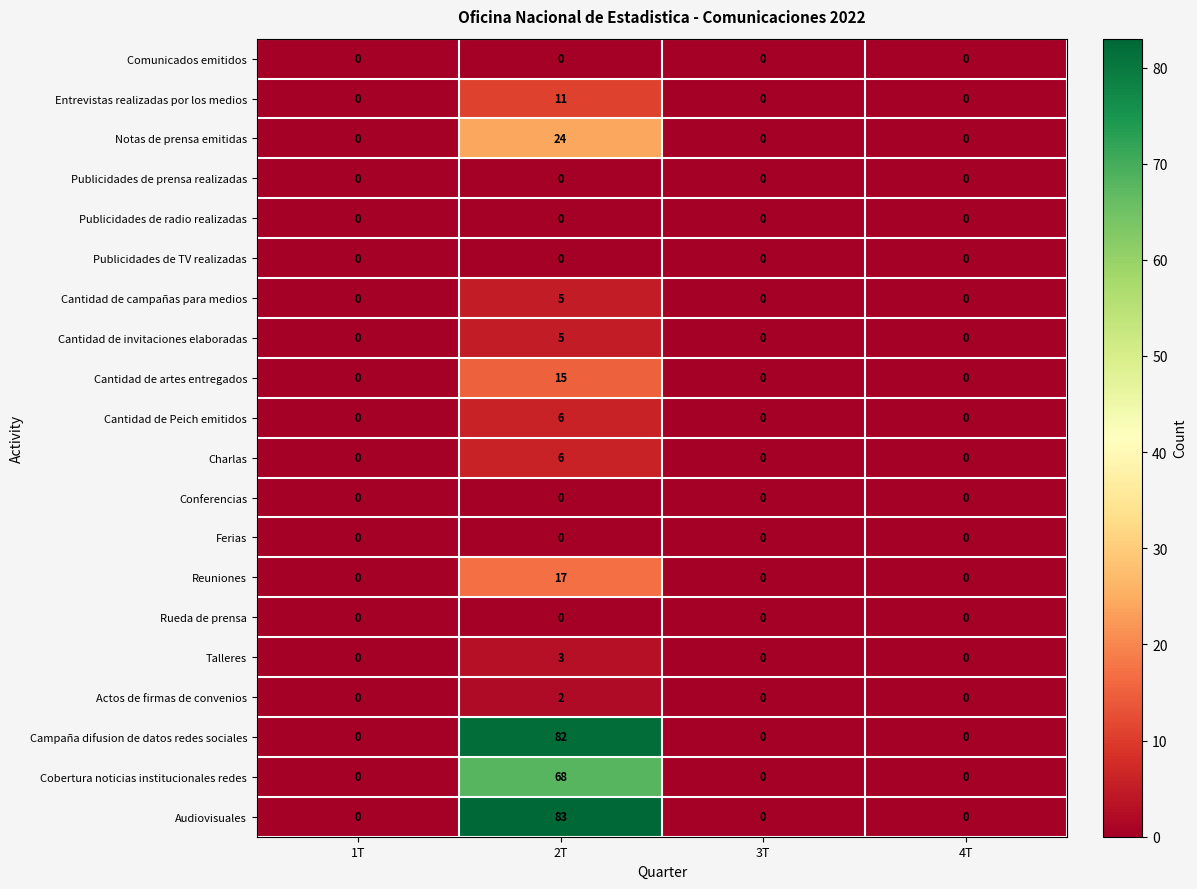

Which series has the largest range (max minus min)?

Audiovisuales